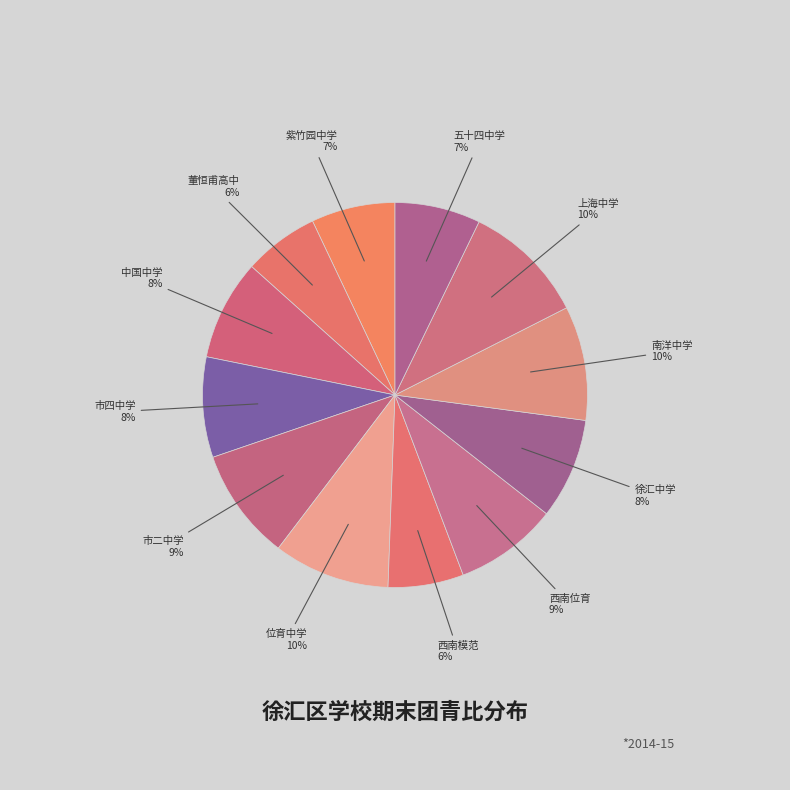

To the nearest percent, what is the average slice percentage?

8%